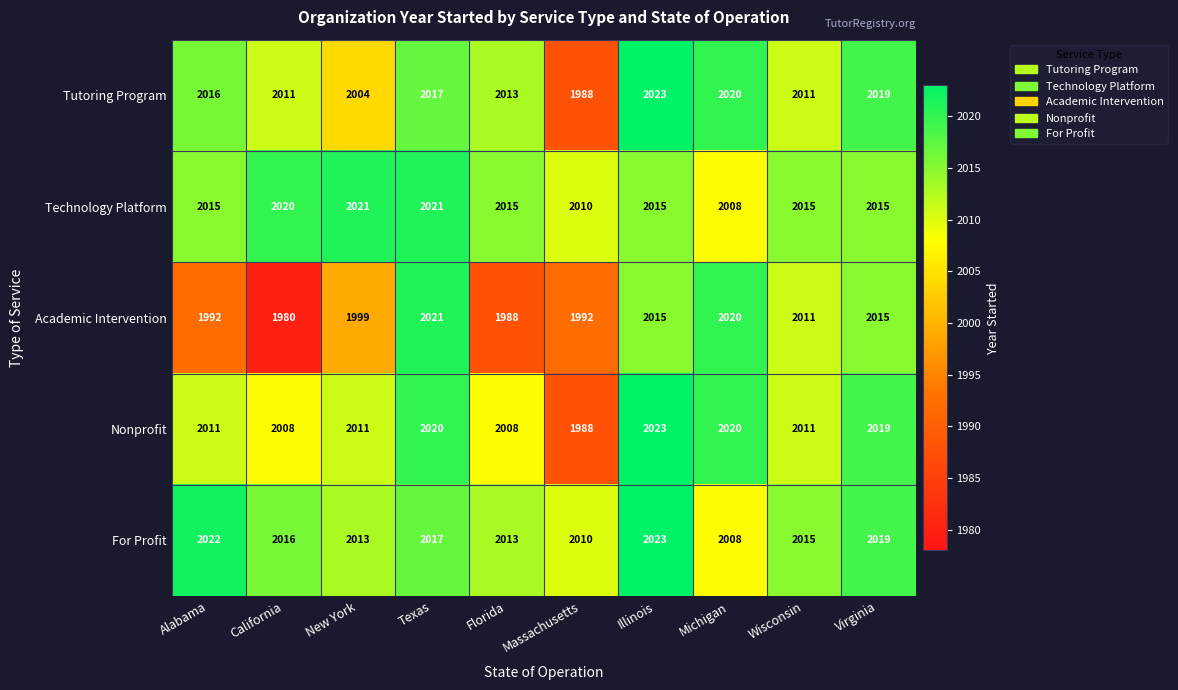

What value does the Technology Platform series have at Texas?

2021